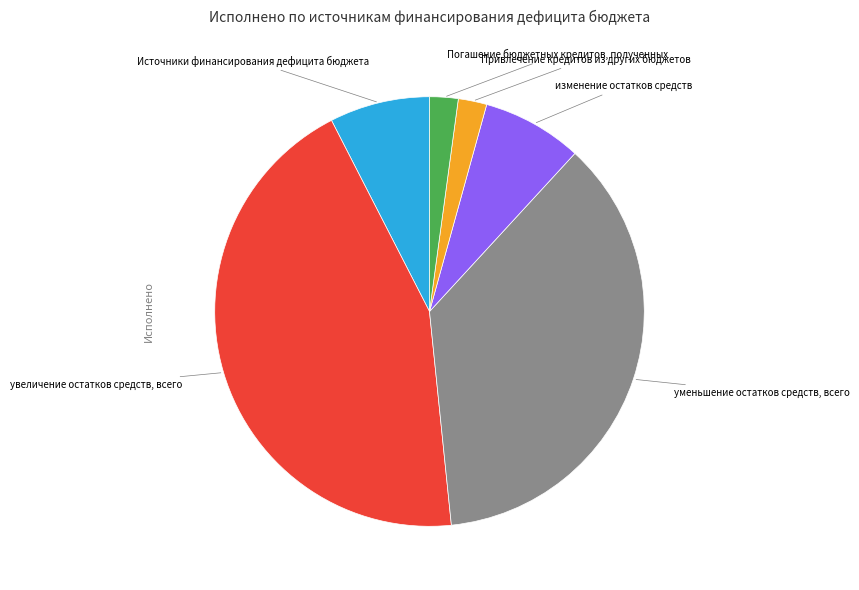

Is there a majority slice in this chart?

No